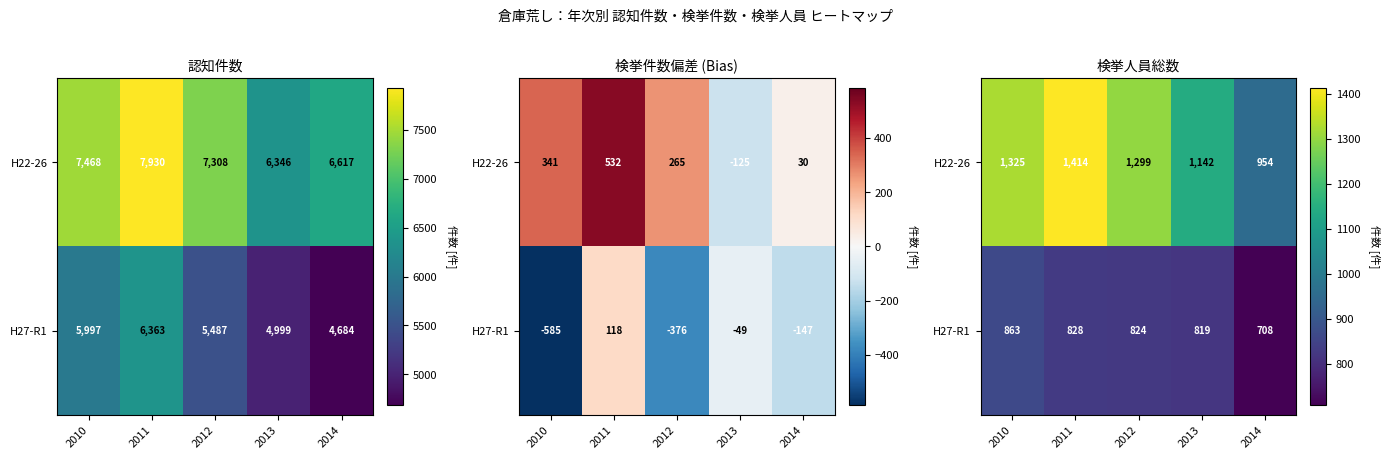

Where does the H27-R1 series first go above 824?

2010